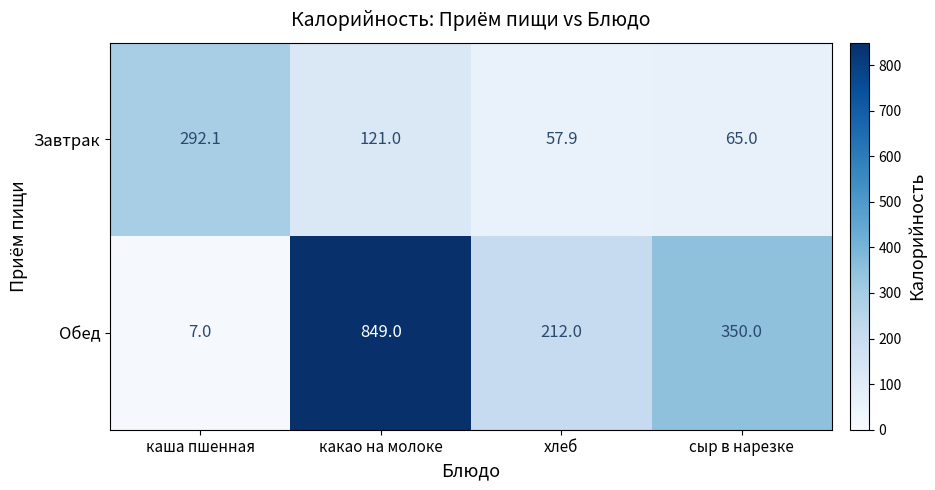

What is the maximum value shown in the chart?

849.0